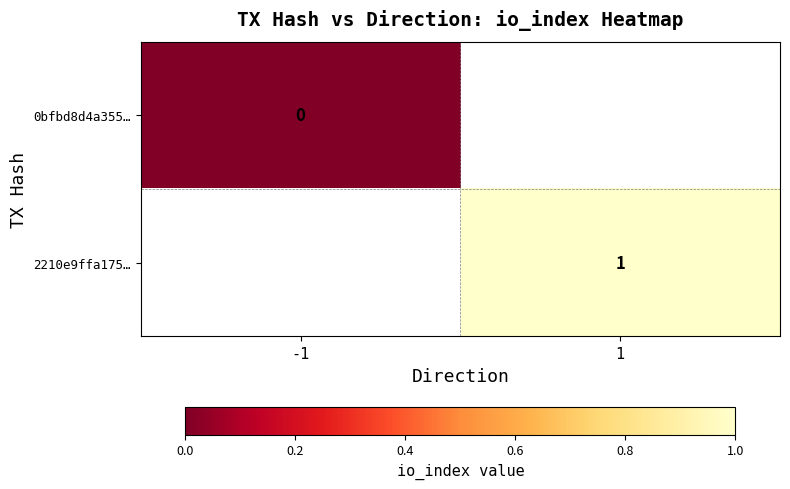

Is the value of 0bfbd8d4a355… at -1 greater than the value of 2210e9ffa175… at 1?

No